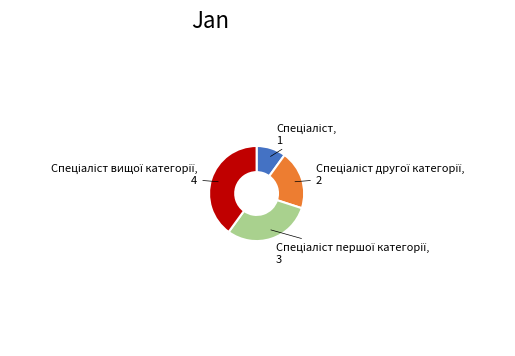

How many slices are in this pie chart?

4